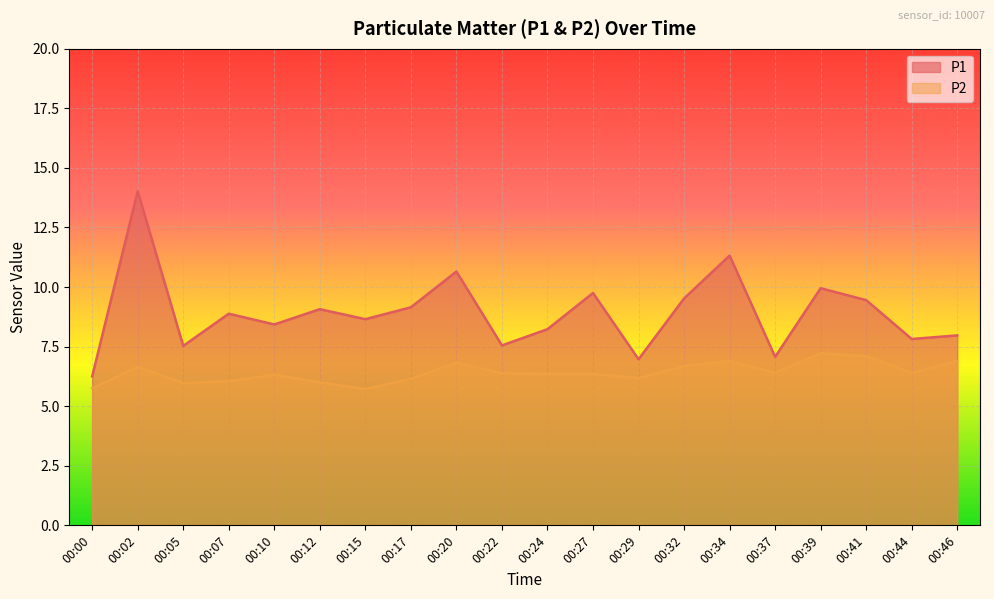

At how many categories does at least one series exceed 10?

3